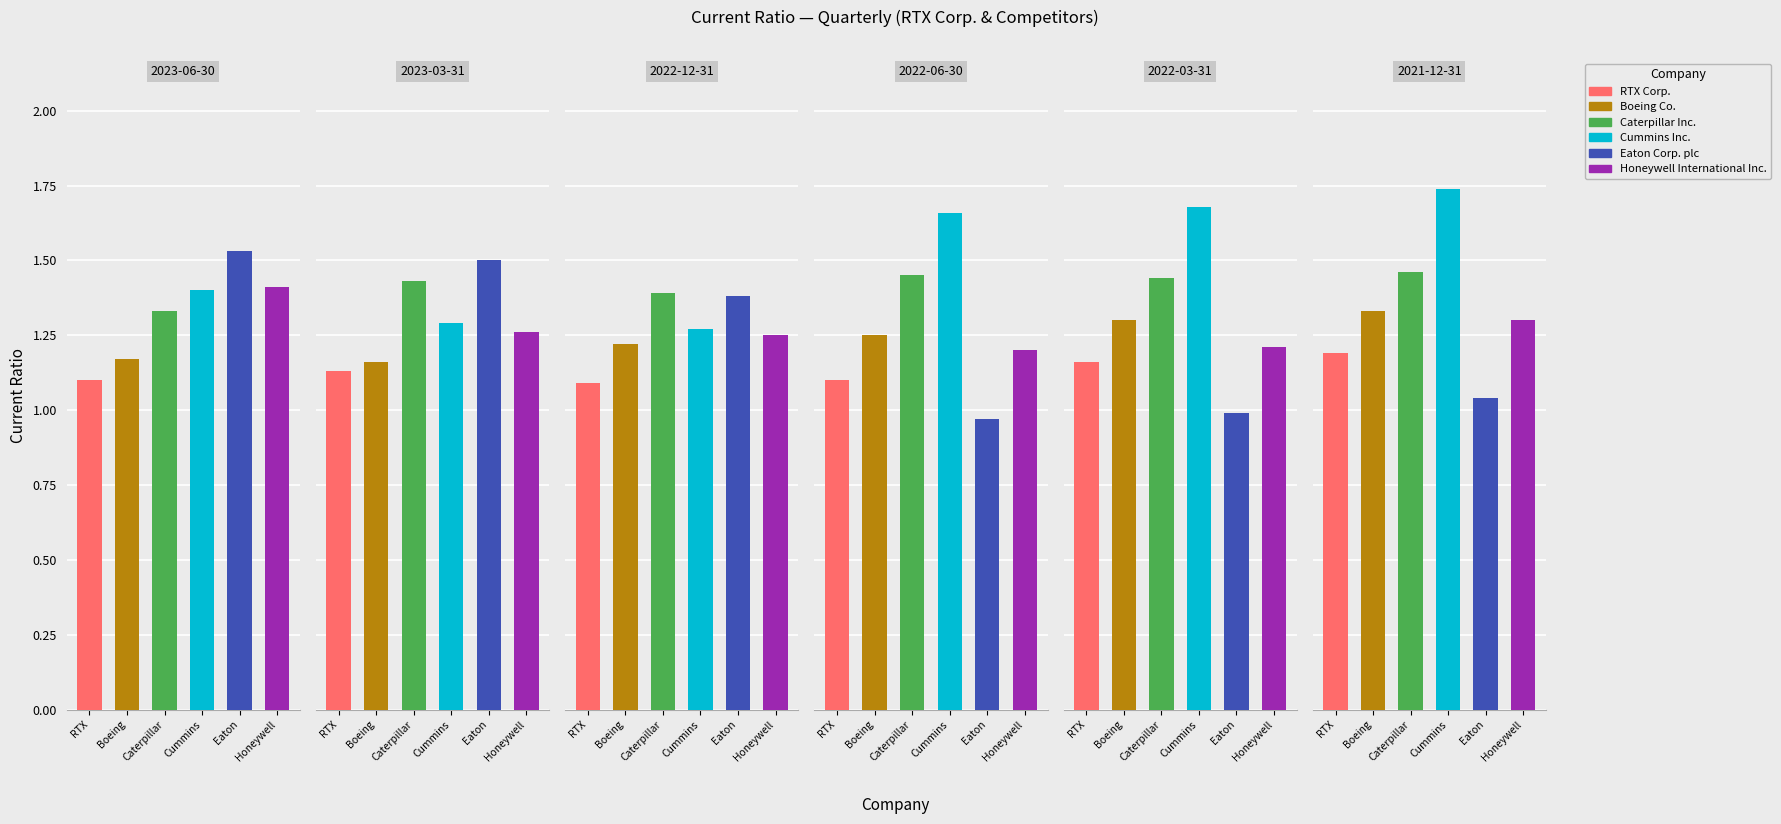

What is the average value of the RTX Corp. series?

1.1